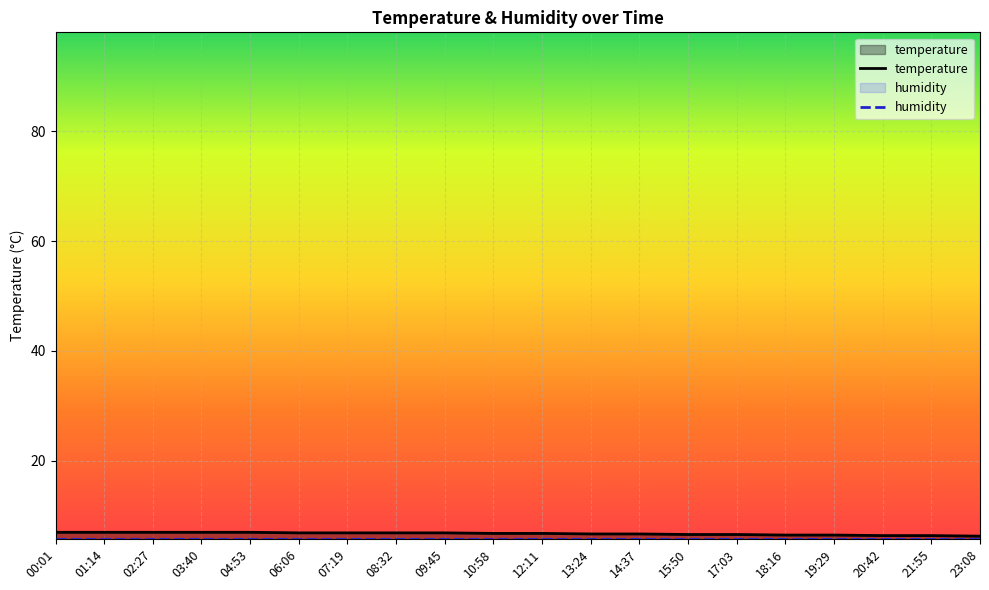

What is the sum of all values?

134.9